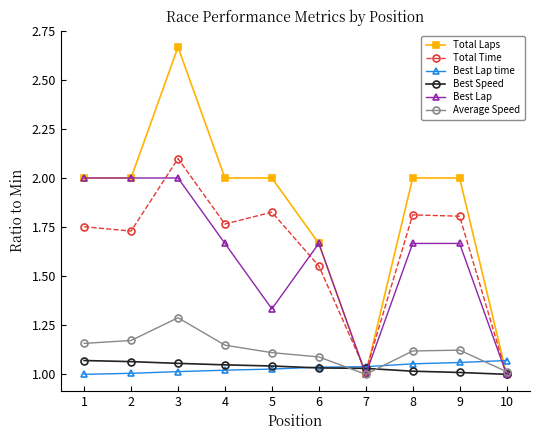

After their last crossing, which series has the higher values: Total Time or Best Lap time?

Best Lap time